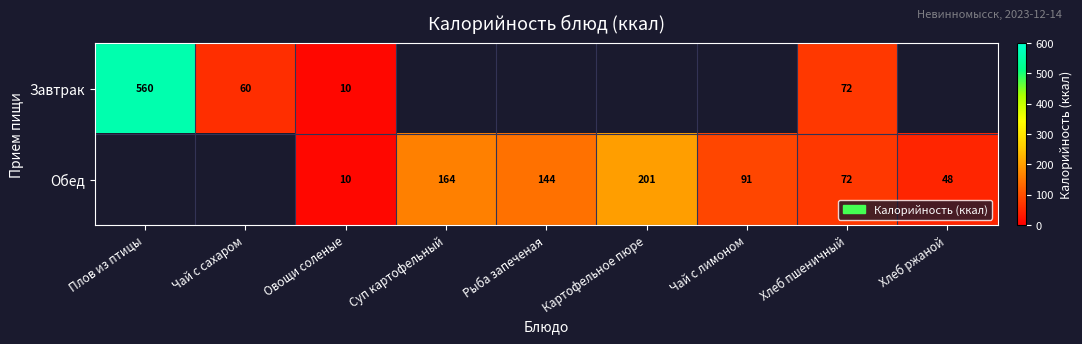

What is the total value across all series at Хлеб пшеничный?

144.0